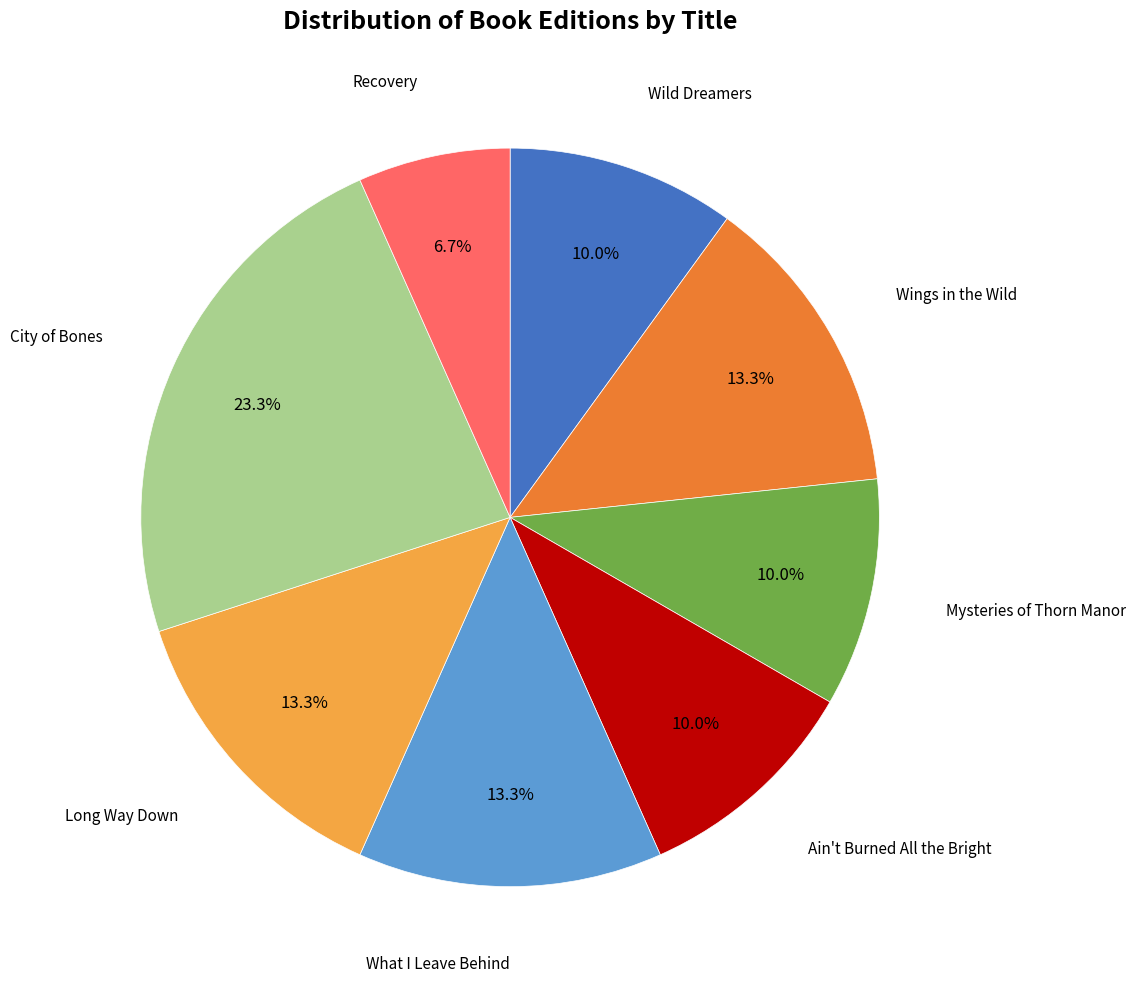

Is there any slice that represents more than half of the pie?

No